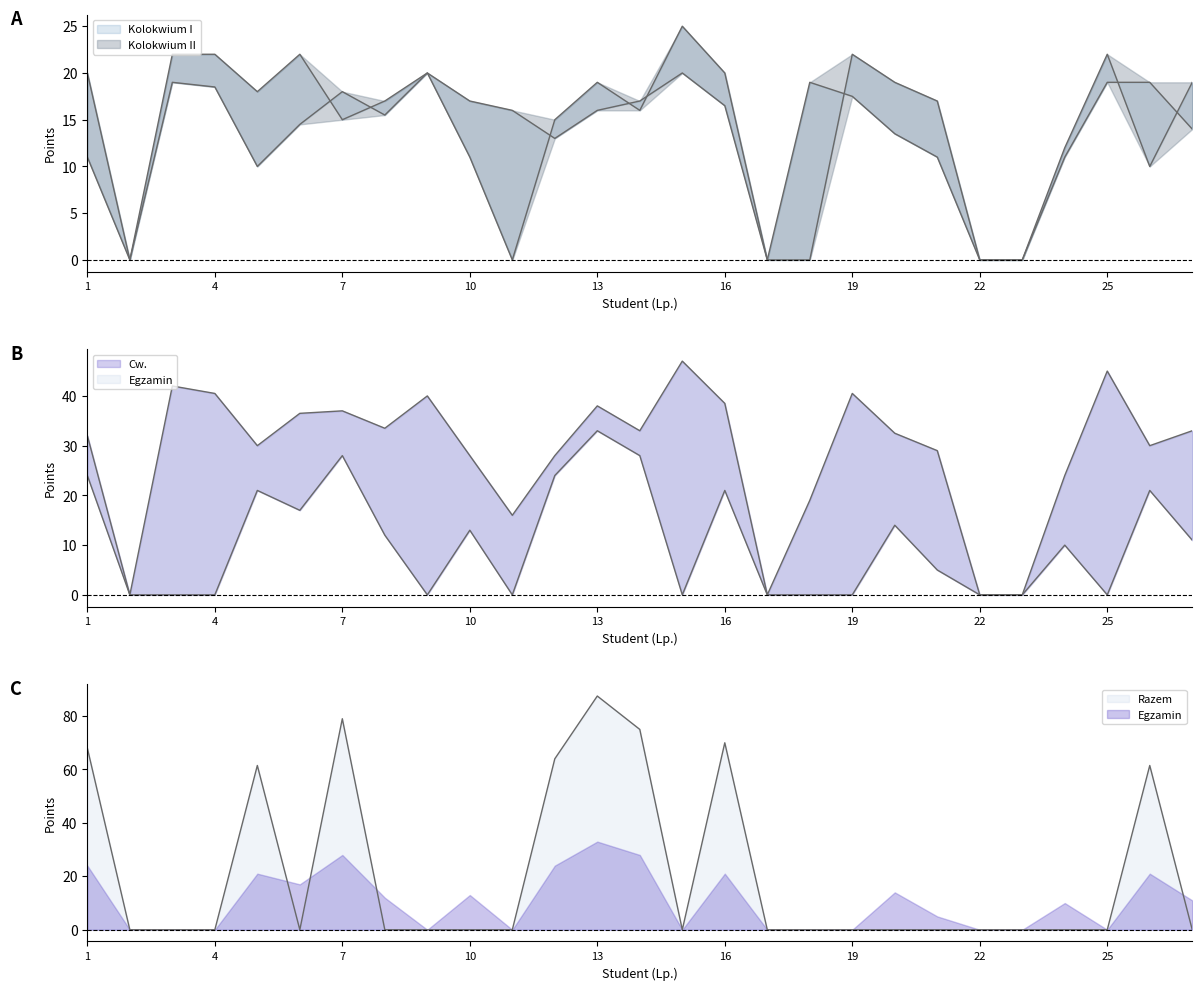

At which label does Egzamin reach its minimum?

2